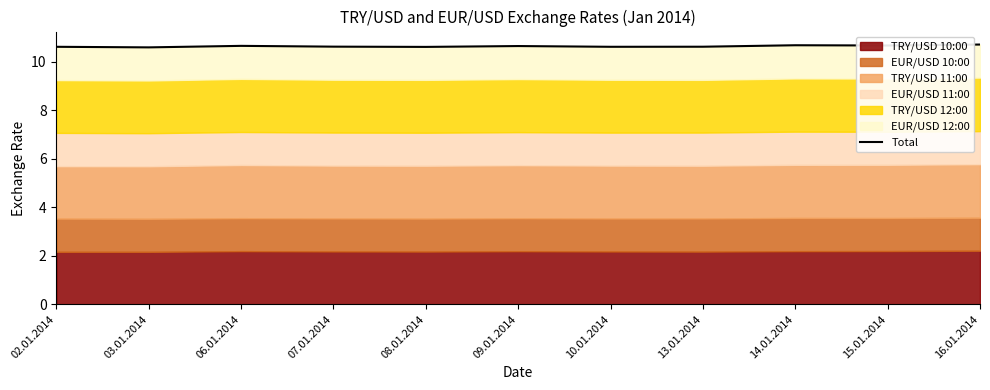

What position from the right is 08.01.2014?

7